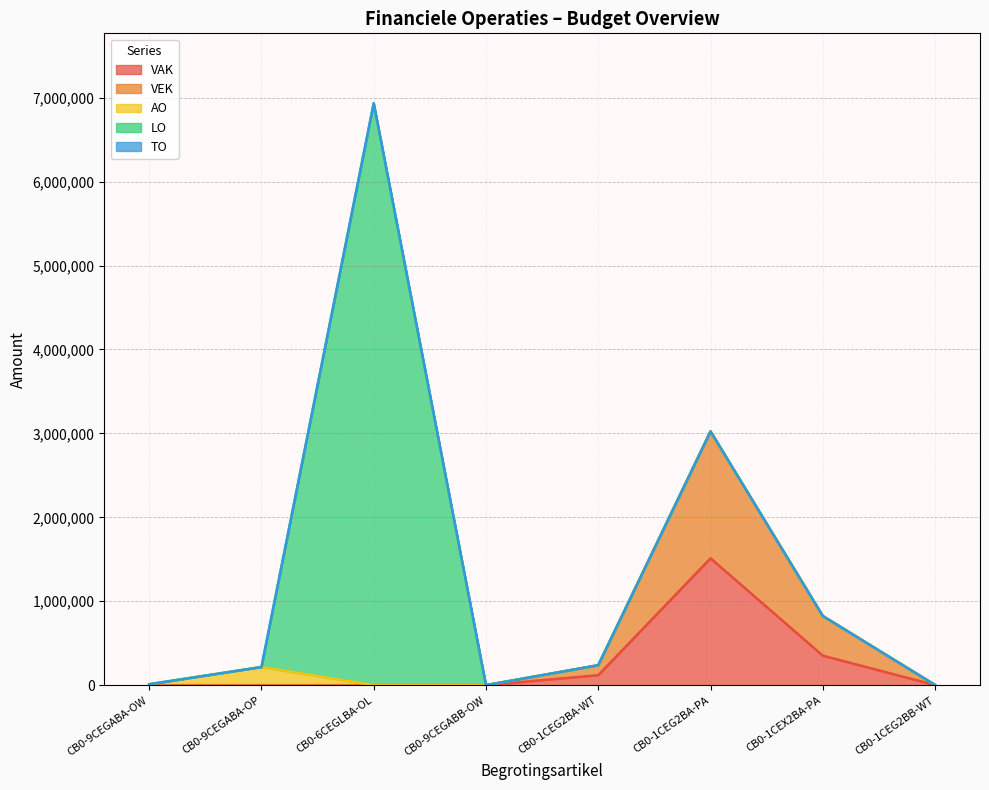

What position from the right is CB0-9CEGABA-OP?

7